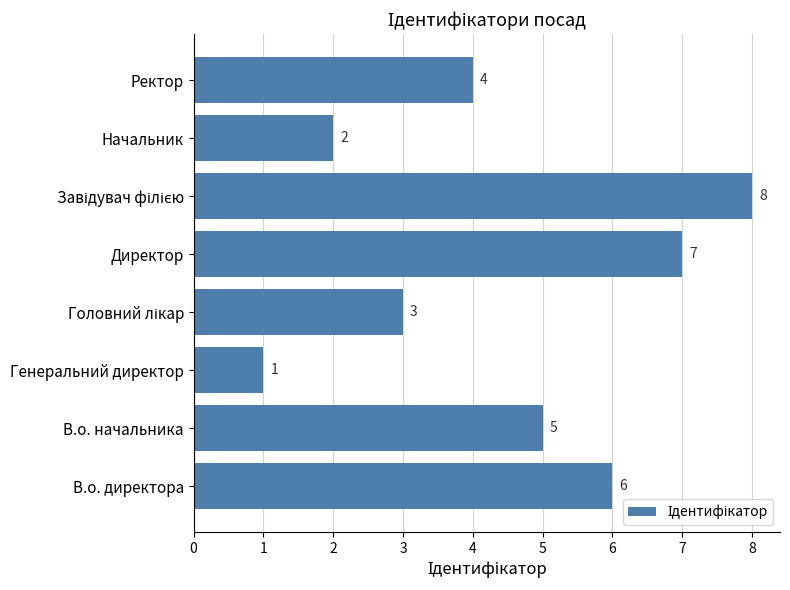

How many values are between 3 and 7?

5